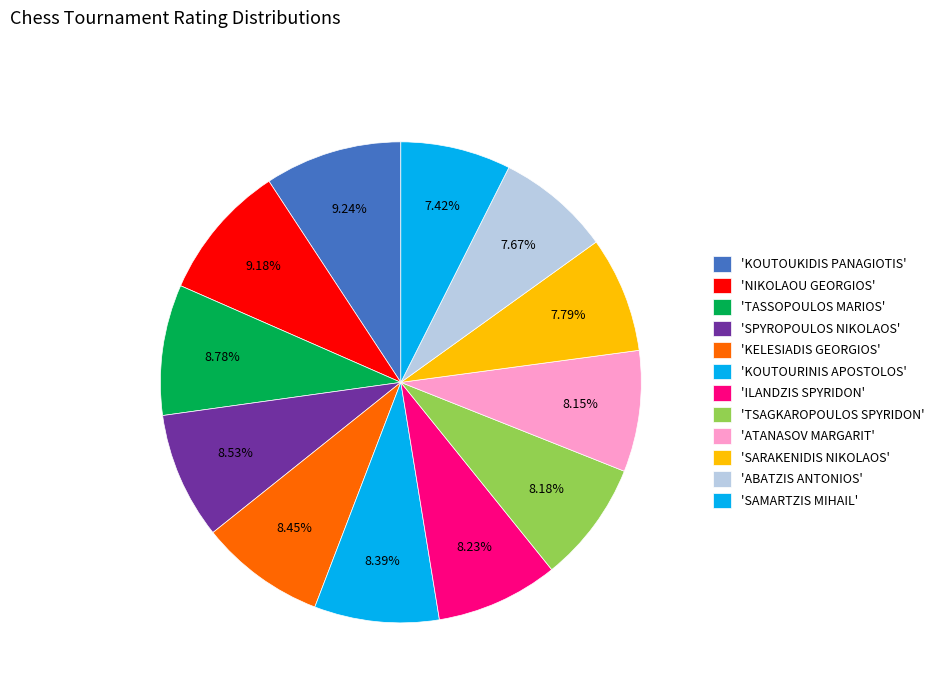

Count the number of slices in the pie.

12